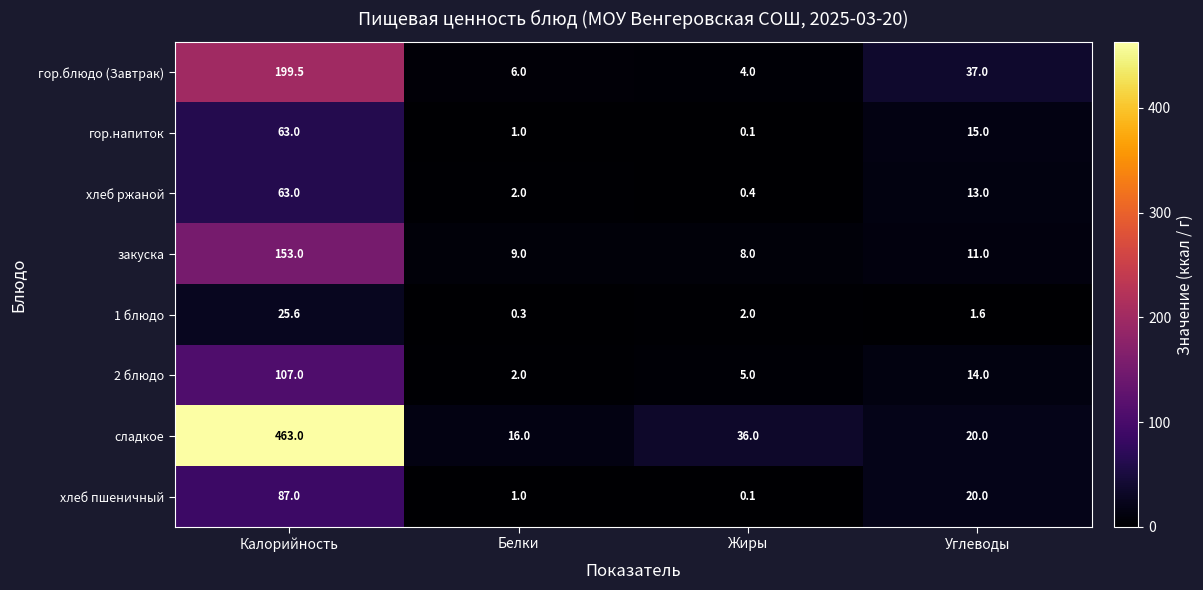

Rank the categories by хлеб ржаной value from highest to lowest.

Калорийность, Углеводы, Белки, Жиры